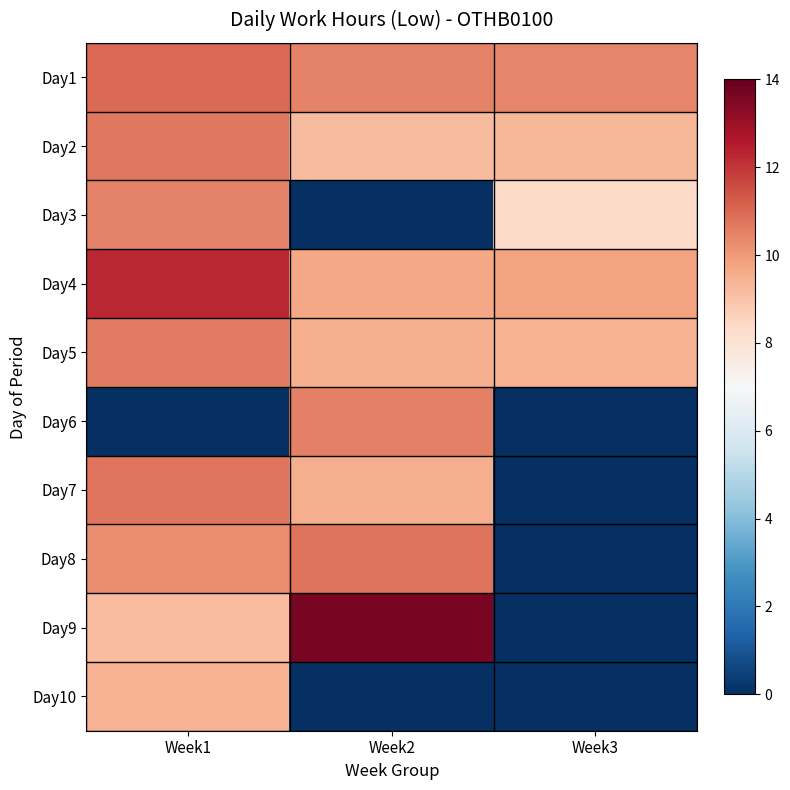

Rank the series by their maximum value, from highest to lowest.

Day9, Day4, Day1, Day8, Day7, Day2, Day5, Day6, Day3, Day10